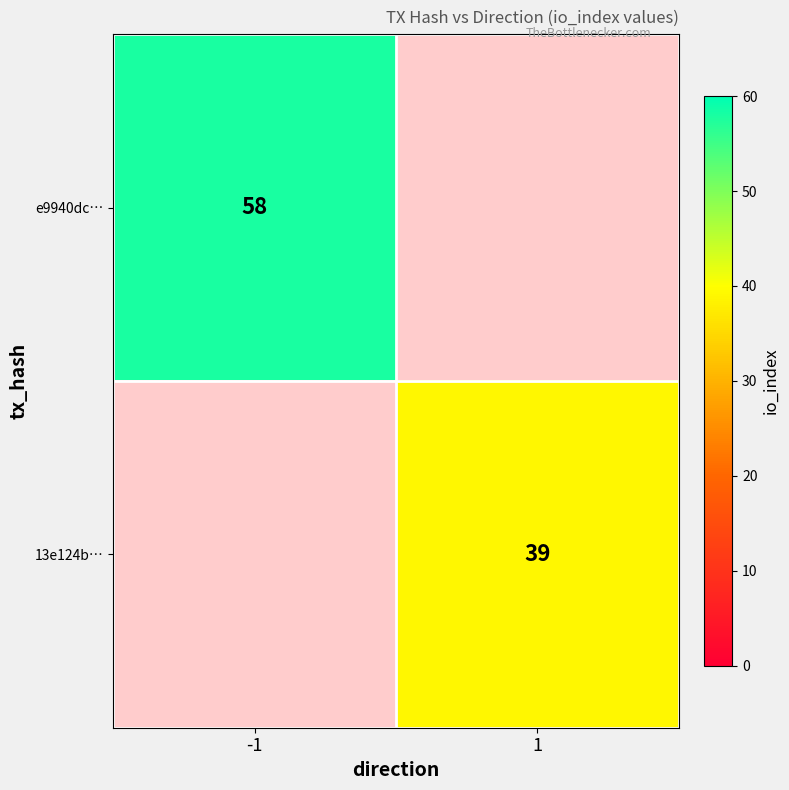

At how many categories does at least one series exceed 55?

1